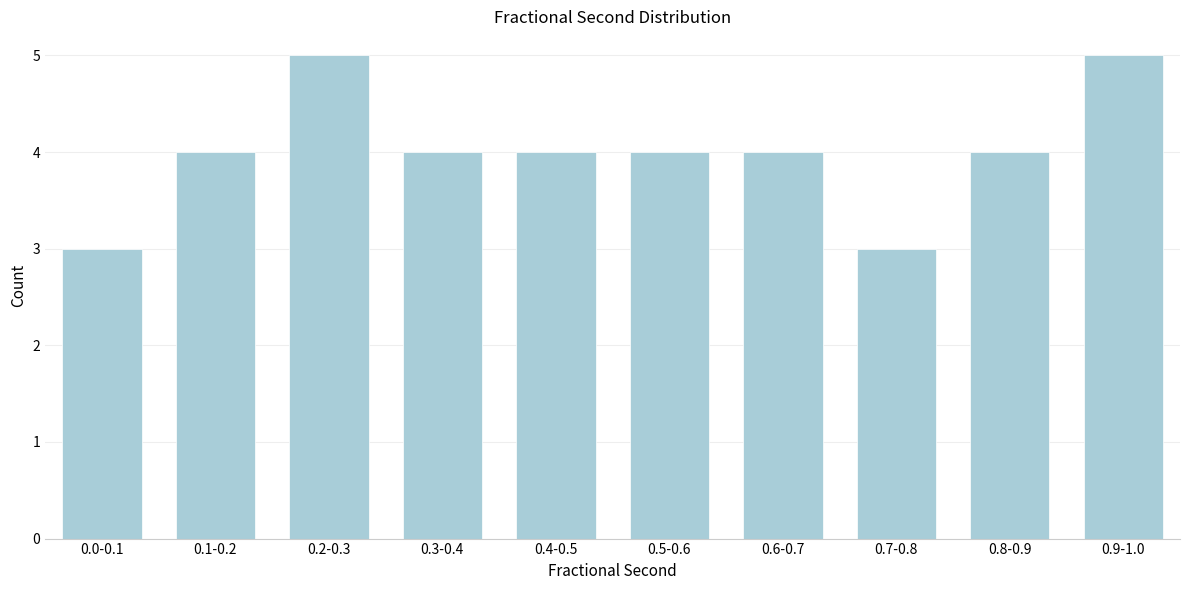

Reading left to right, what are all the values shown in this chart?

3	4	5	4	4	4	4	3	4	5